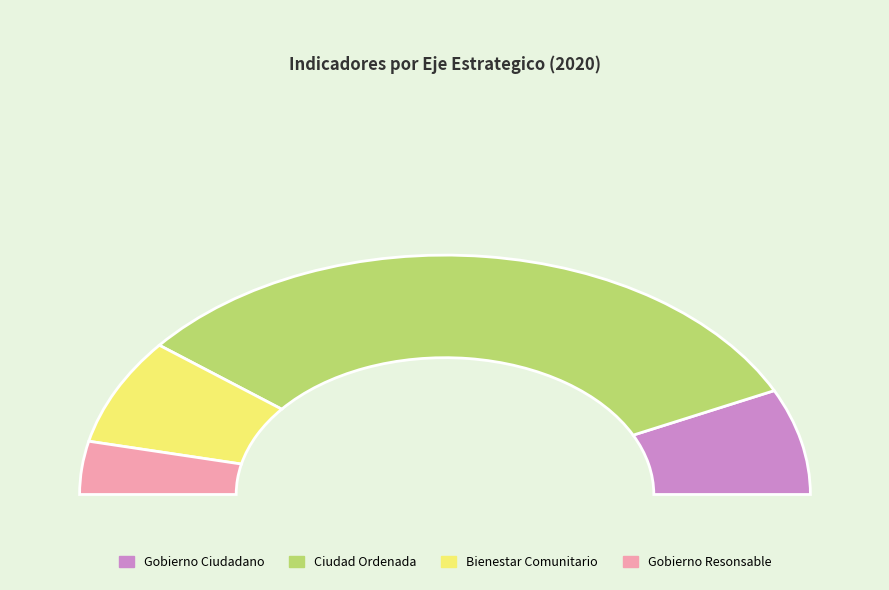

How many slices are in this pie chart?

4